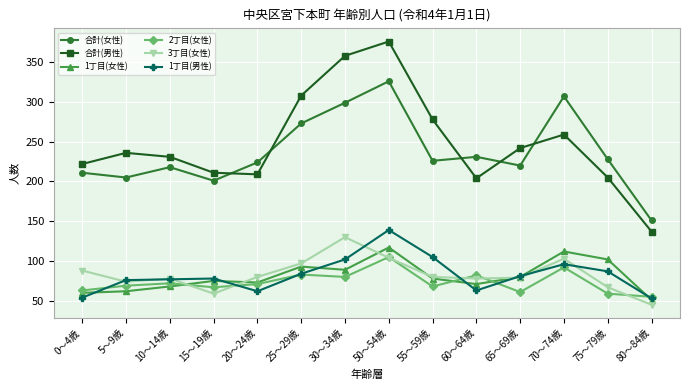

True or false: 合計(女性) and 1丁目(男性) cross at least once.

False